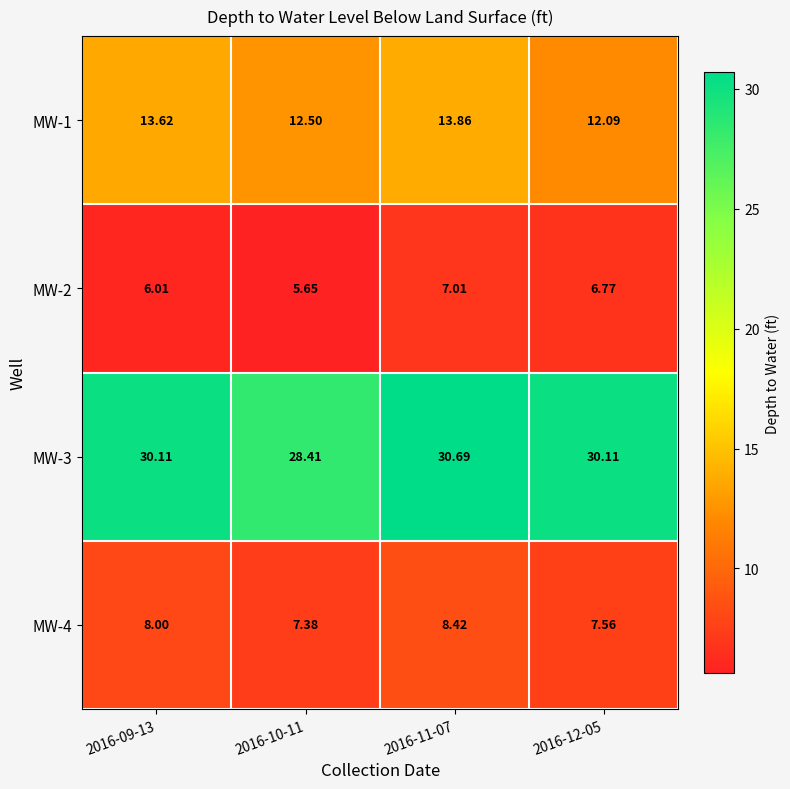

Is the value of MW-4 at 2016-11-07 greater than the value of MW-1 at 2016-11-07?

No